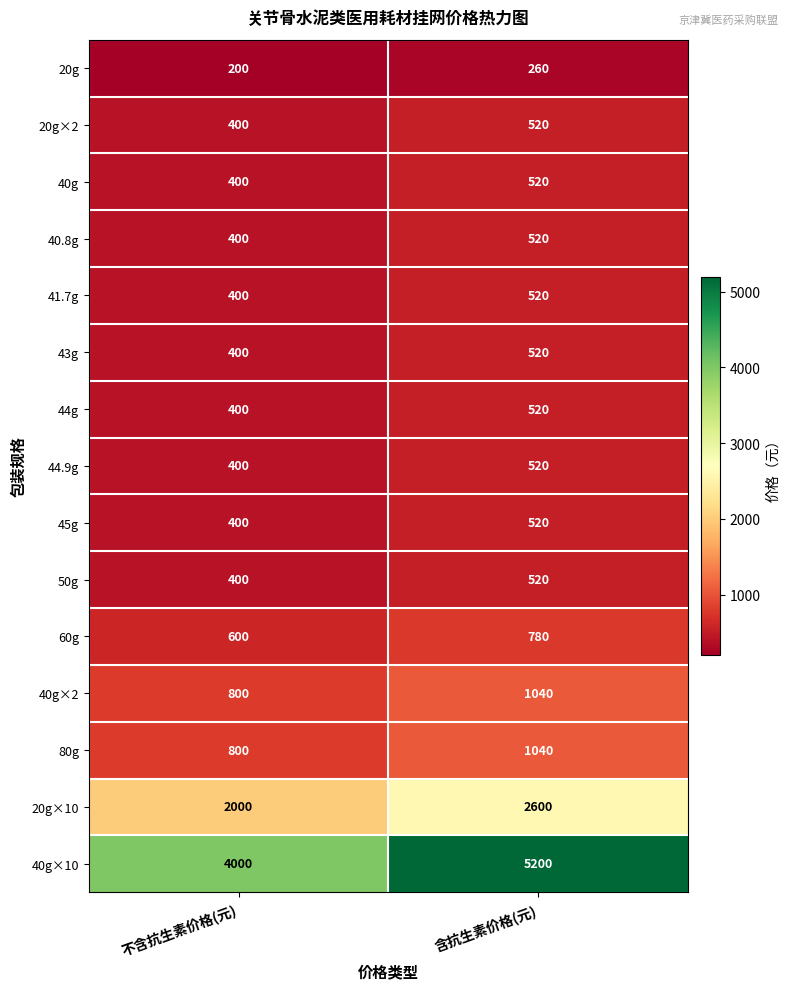

Reading right to left, list all the values displayed in this chart.

20g: 含抗生素价格(元)=260	不含抗生素价格(元)=200
20g×2: 含抗生素价格(元)=520	不含抗生素价格(元)=400
40g: 含抗生素价格(元)=520	不含抗生素价格(元)=400
40.8g: 含抗生素价格(元)=520	不含抗生素价格(元)=400
41.7g: 含抗生素价格(元)=520	不含抗生素价格(元)=400
43g: 含抗生素价格(元)=520	不含抗生素价格(元)=400
44g: 含抗生素价格(元)=520	不含抗生素价格(元)=400
44.9g: 含抗生素价格(元)=520	不含抗生素价格(元)=400
45g: 含抗生素价格(元)=520	不含抗生素价格(元)=400
50g: 含抗生素价格(元)=520	不含抗生素价格(元)=400
60g: 含抗生素价格(元)=780	不含抗生素价格(元)=600
40g×2: 含抗生素价格(元)=1040	不含抗生素价格(元)=800
80g: 含抗生素价格(元)=1040	不含抗生素价格(元)=800
20g×10: 含抗生素价格(元)=2600	不含抗生素价格(元)=2000
40g×10: 含抗生素价格(元)=5200	不含抗生素价格(元)=4000